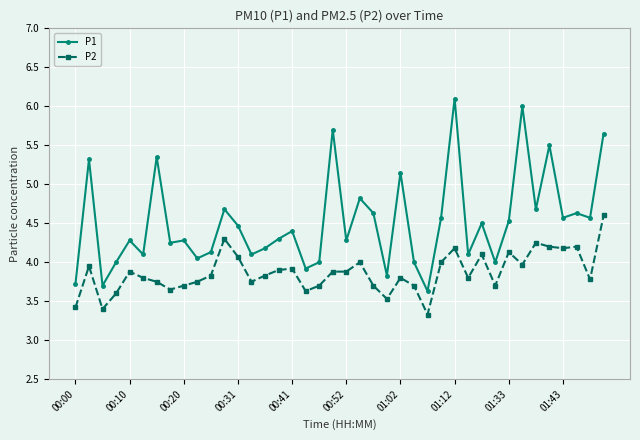

Count the number of categories in the chart.

40